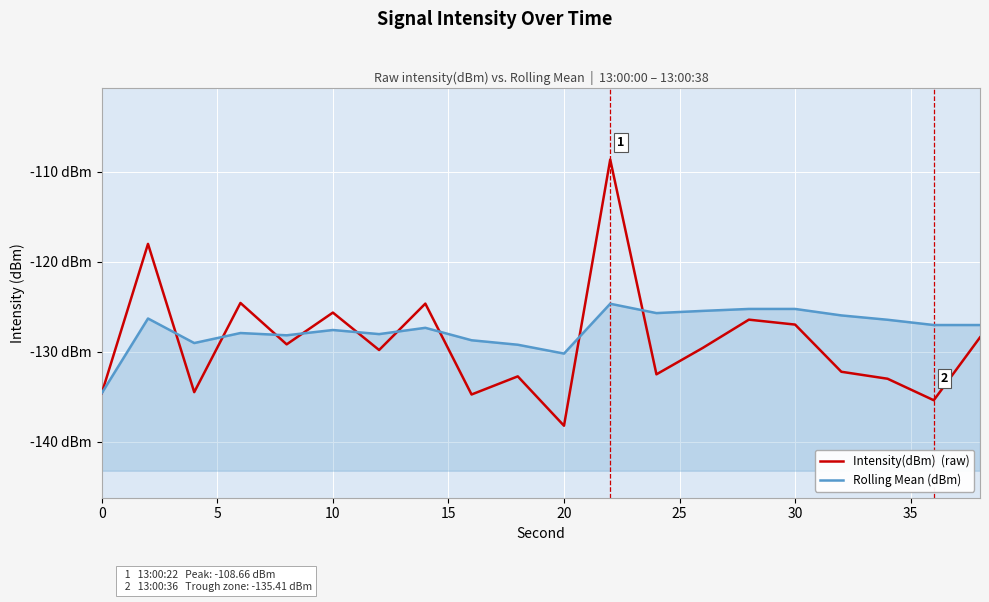

What is the average value of the Intensity(dBm)  (raw) series?

-129.0